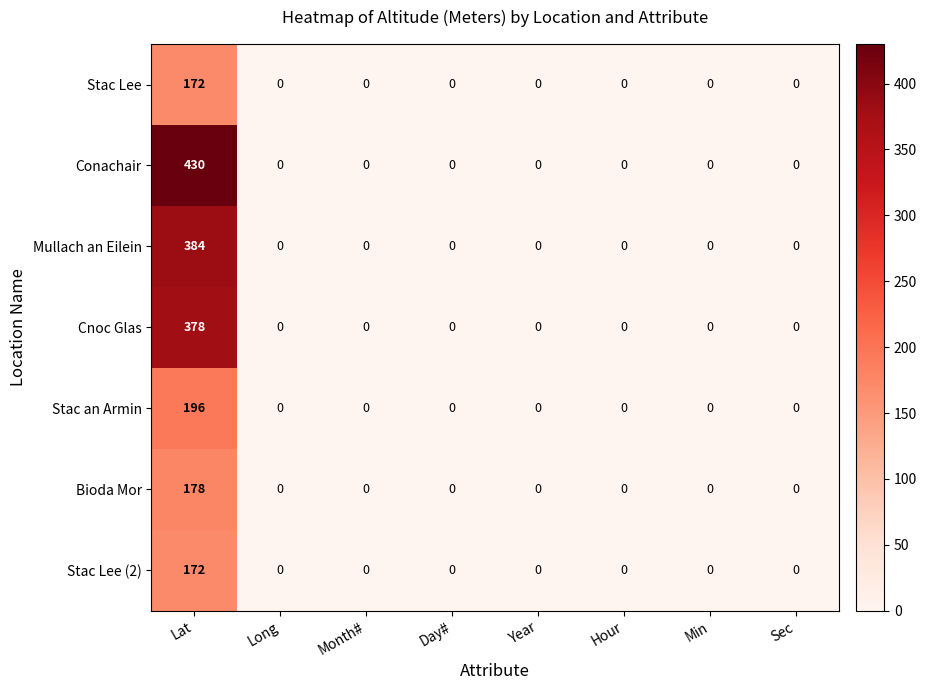

Which category has the highest value across all series?

Lat